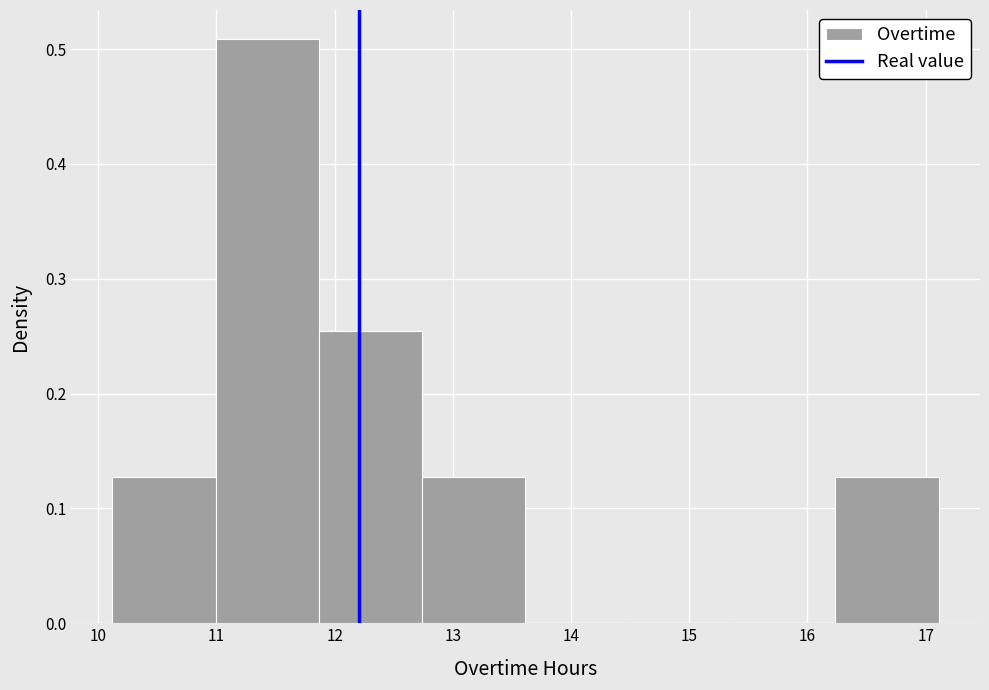

Reading left to right, transcribe this chart: for each bar, give the range it covers on the x-axis and its height. Neither the bar edges nor the heights are printed on the chart, so give them approximately, as read against the axes.

10.1 to 11.0: 0.13
11.0 to 11.9: 0.51
11.9 to 12.7: 0.25
12.7 to 13.6: 0.13
13.6 to 14.5: 0
14.5 to 15.4: 0
15.4 to 16.2: 0
16.2 to 17.1: 0.13